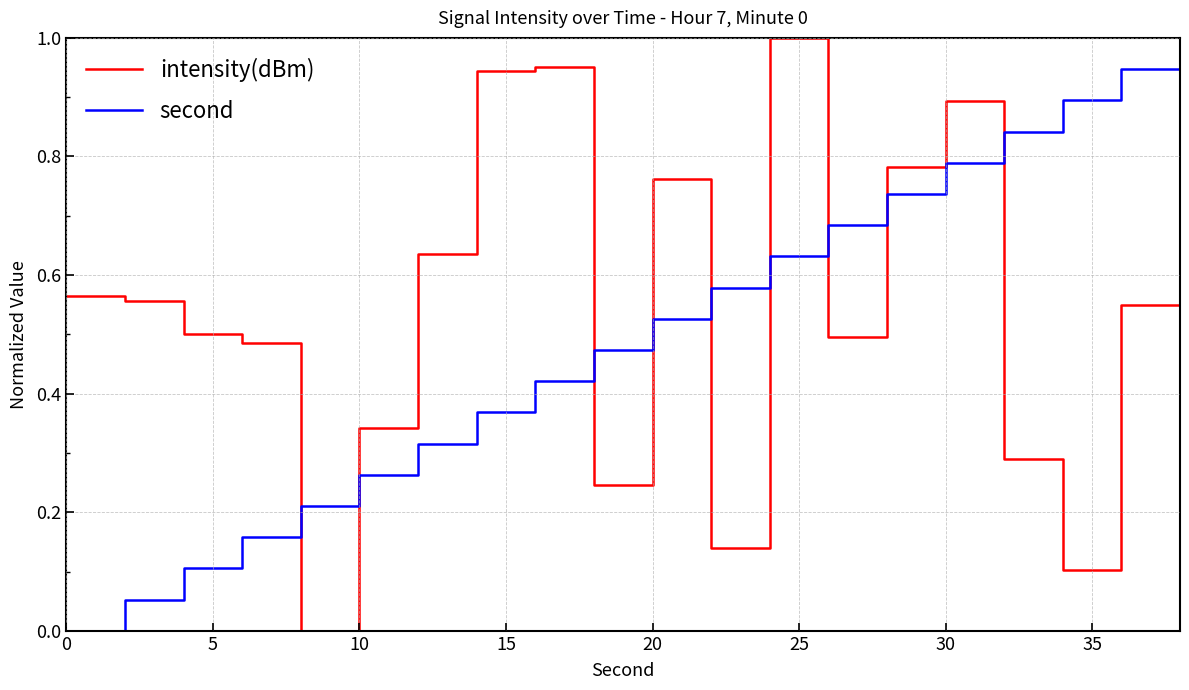

List the series in order of their overall mean, lowest first.

second, intensity(dBm)